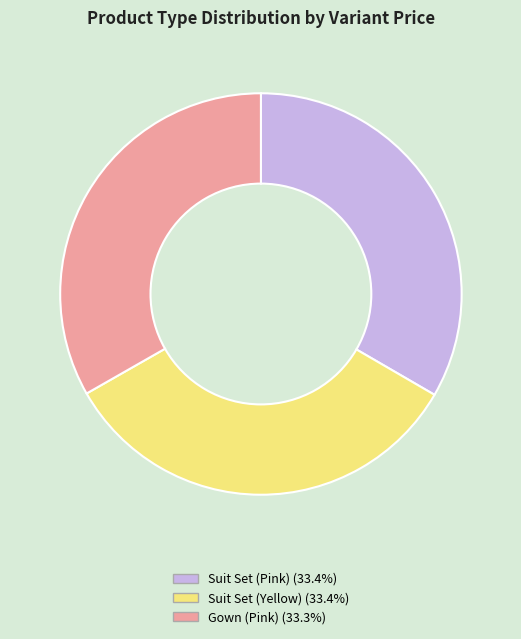

Is there any slice that represents more than half of the pie?

No